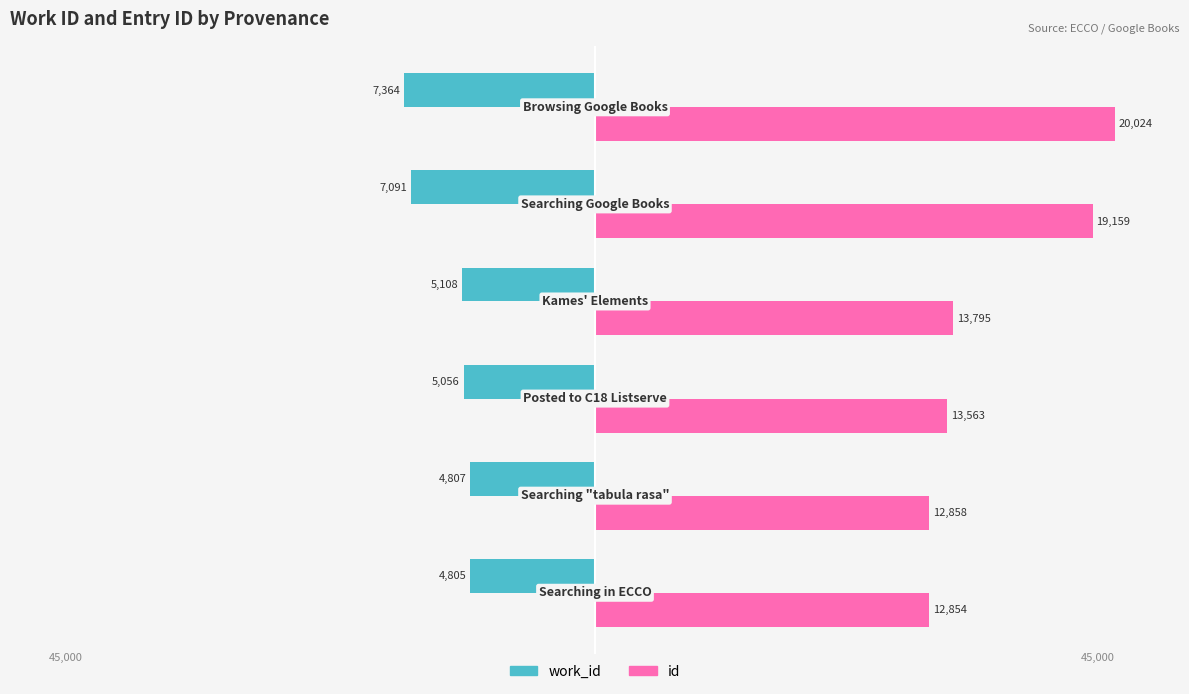

List the series in order of their overall mean, lowest first.

work_id, id